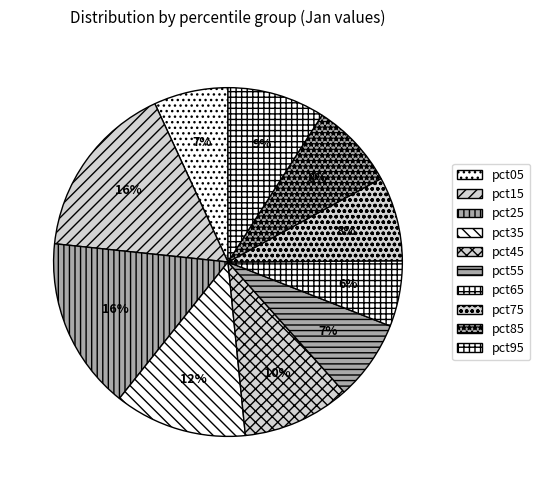

Count the number of slices in the pie.

10